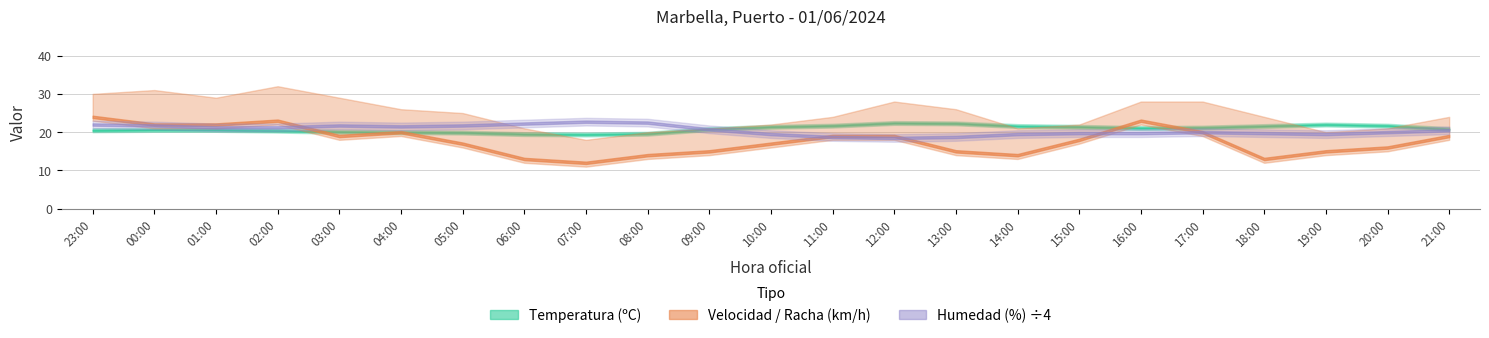

How many values in the Humedad (%) series are below 82?

11